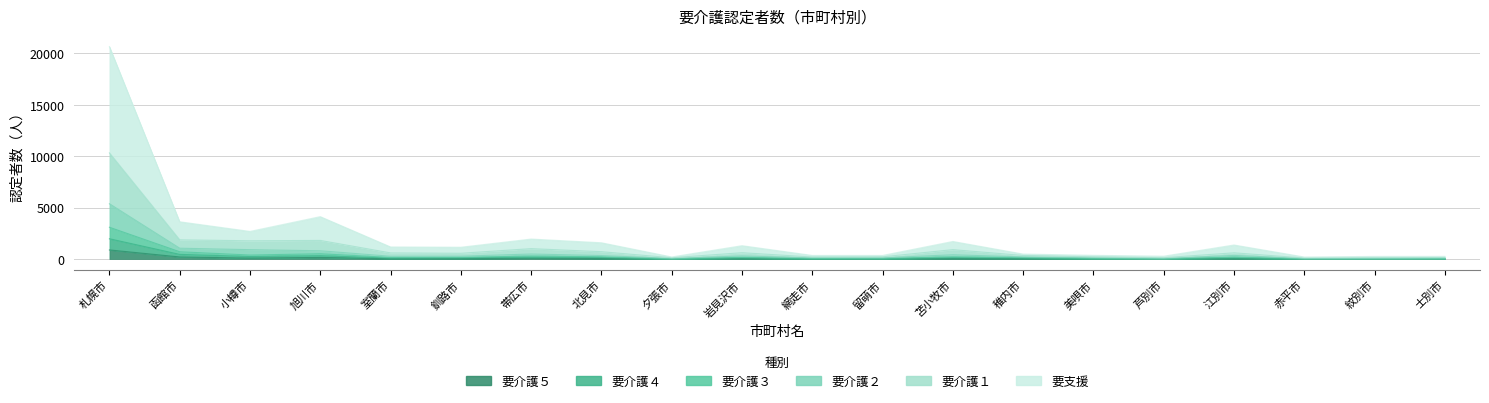

At how many categories does at least one series exceed 1553?

7